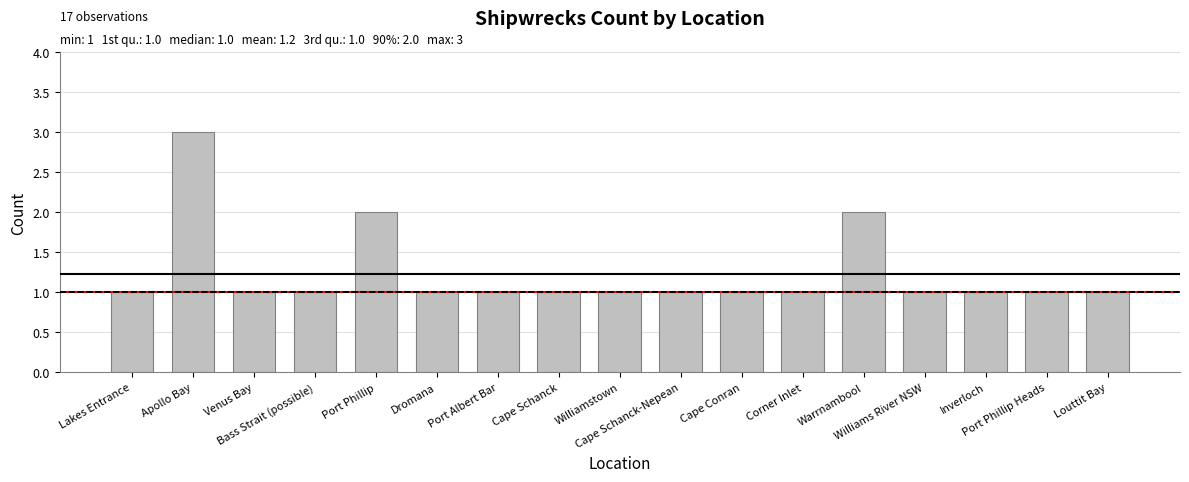

What is the sum of the values at Dromana and Port Albert Bar?

2